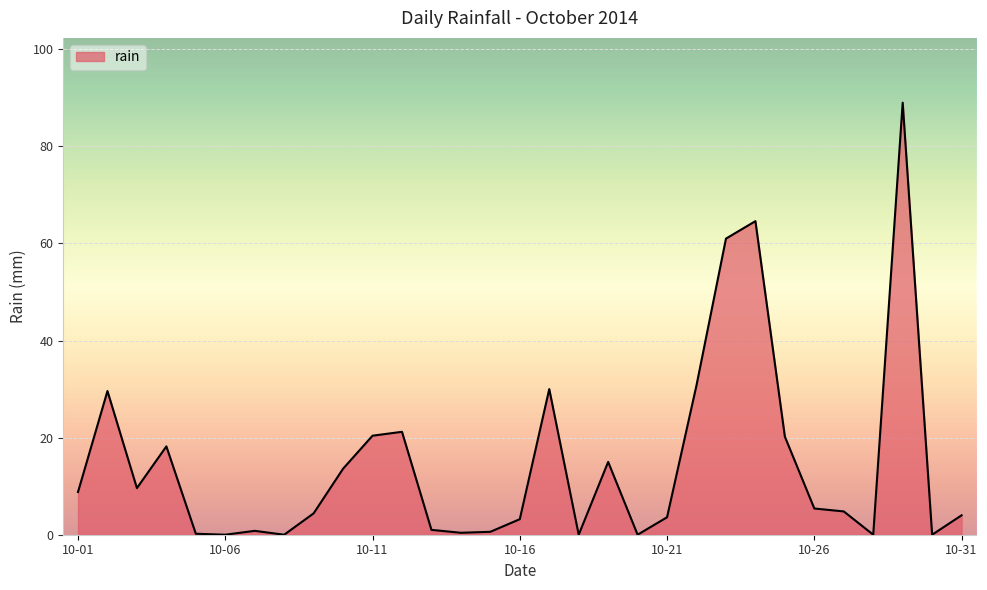

What is the average value?

14.9